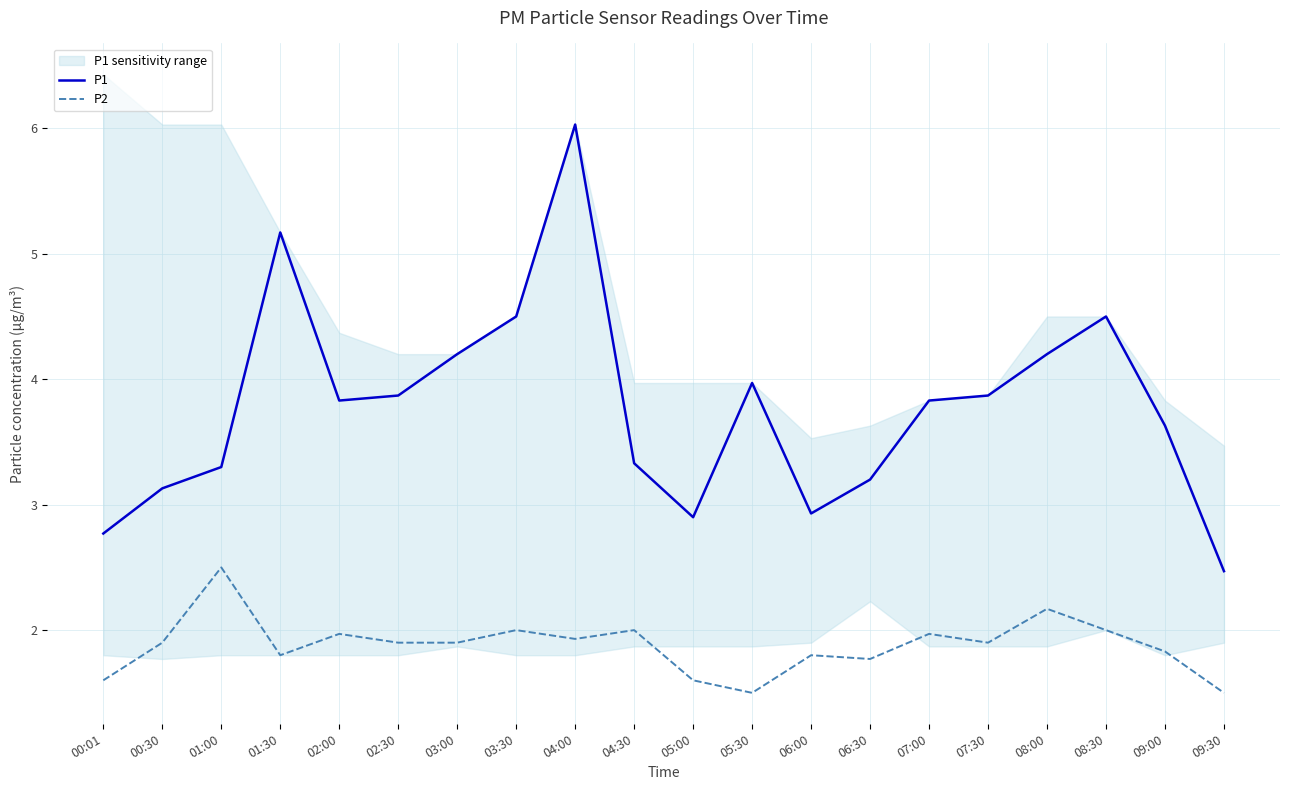

What are all the series names shown in the legend?

P1, P2